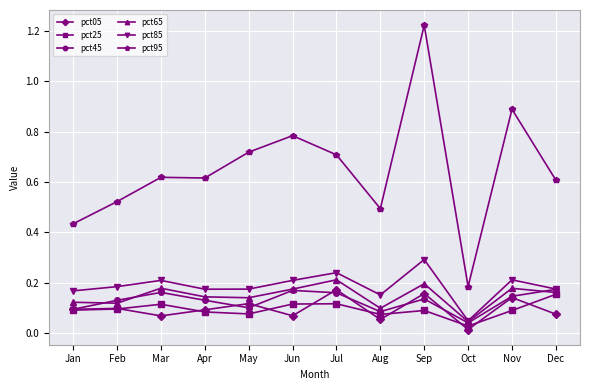

The value of pct95 at Mar is 0.6. True or false?

True